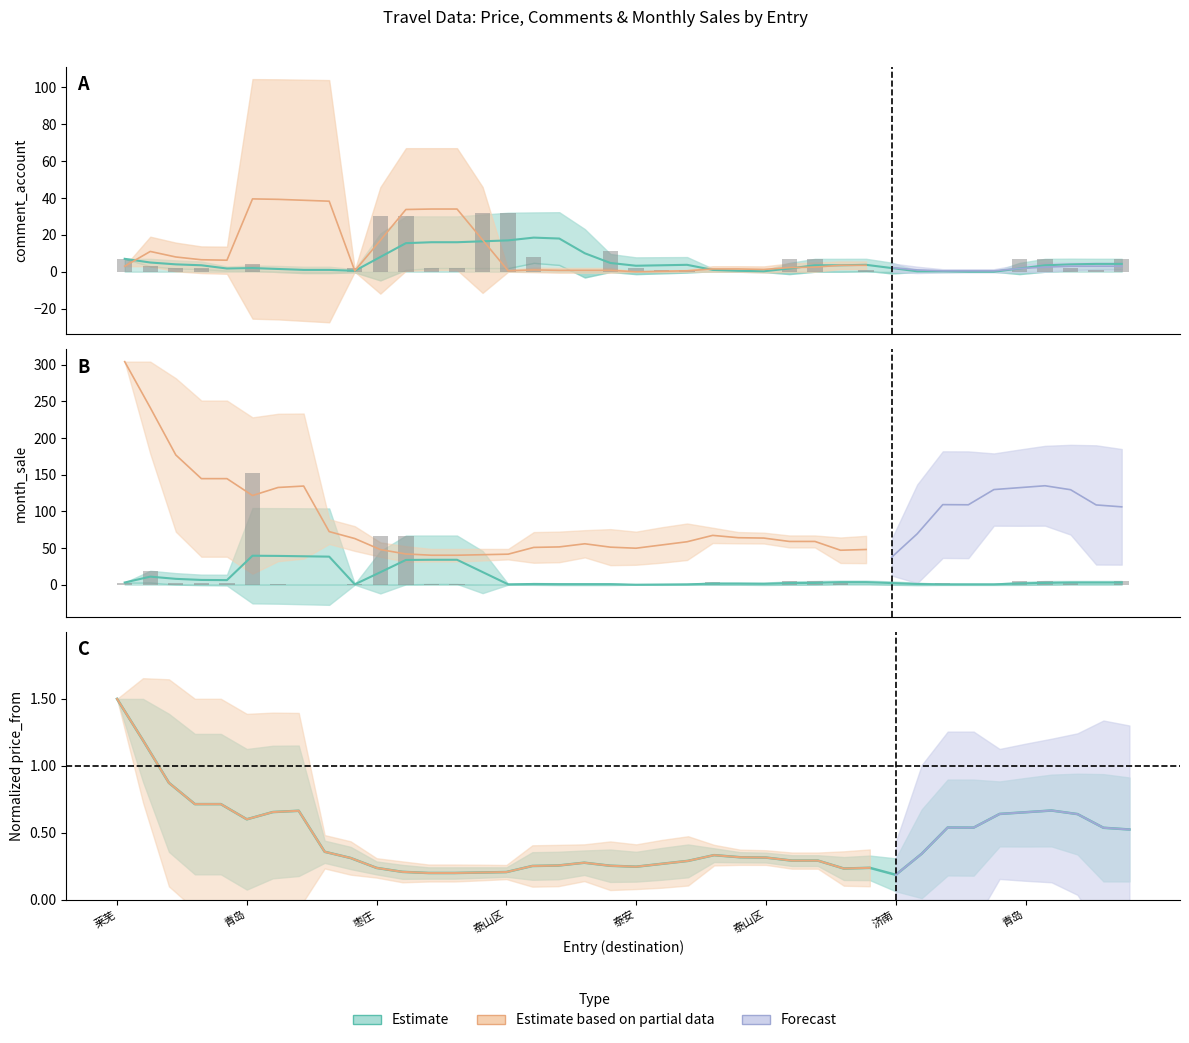

Is the value of month_sale at 9 greater than the value of comment_account at 枣庄?

No